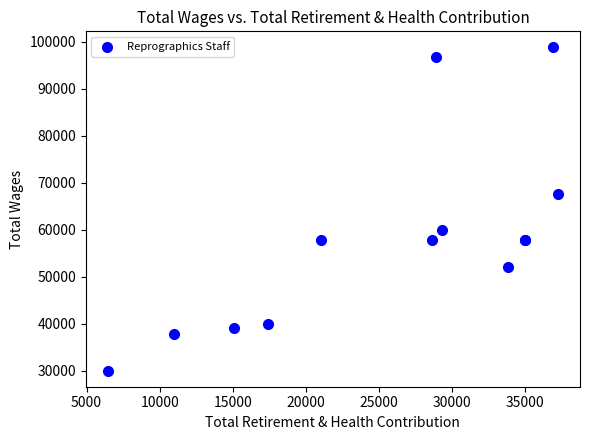

What Y value in the scatter plot is closest to 64399?

67680